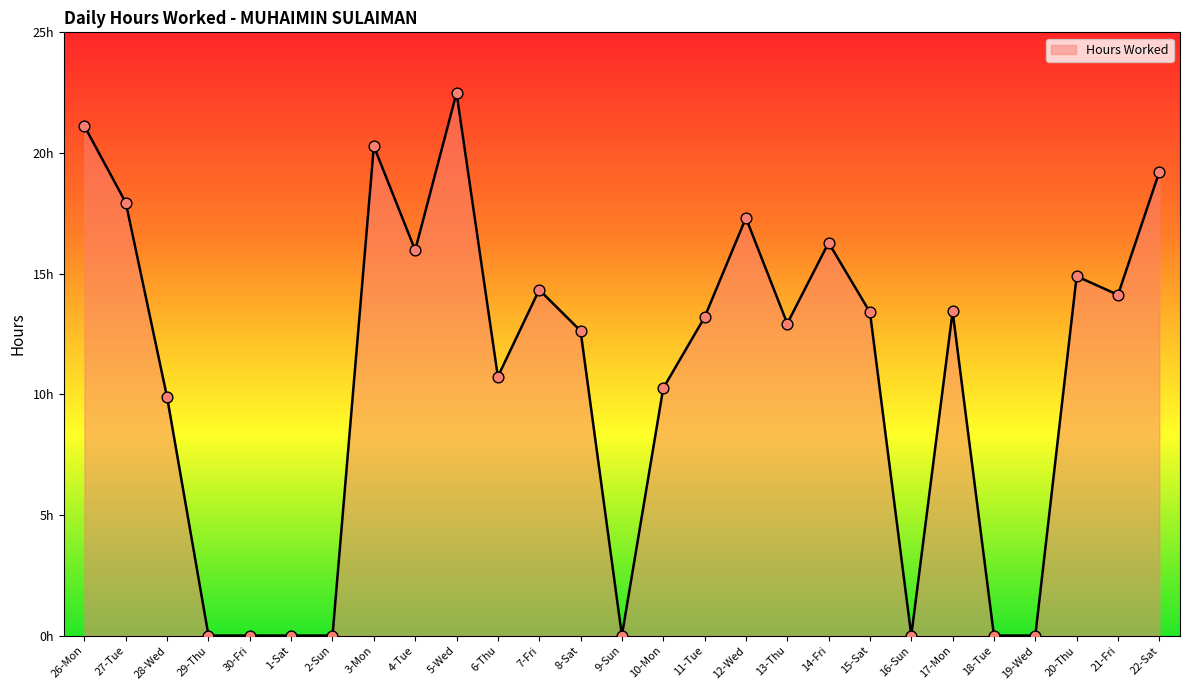

Between 11-Tue and 9-Sun, which is larger?

11-Tue